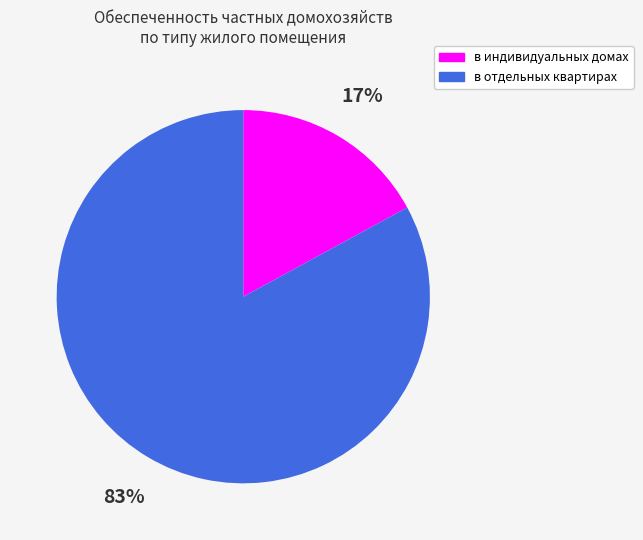

Is the sum of в отдельных квартирах and в индивидуальных домах greater than half?

Yes